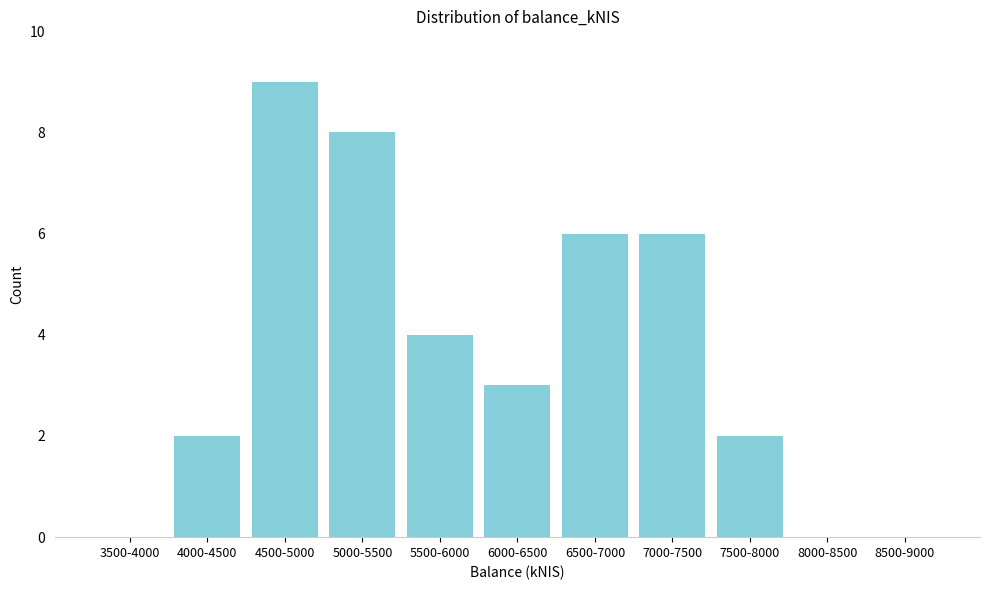

Reading right to left, extract all data points from this chart.

8500-9000=0	8000-8500=0	7500-8000=2	7000-7500=6	6500-7000=6	6000-6500=3	5500-6000=4	5000-5500=8	4500-5000=9	4000-4500=2	3500-4000=0